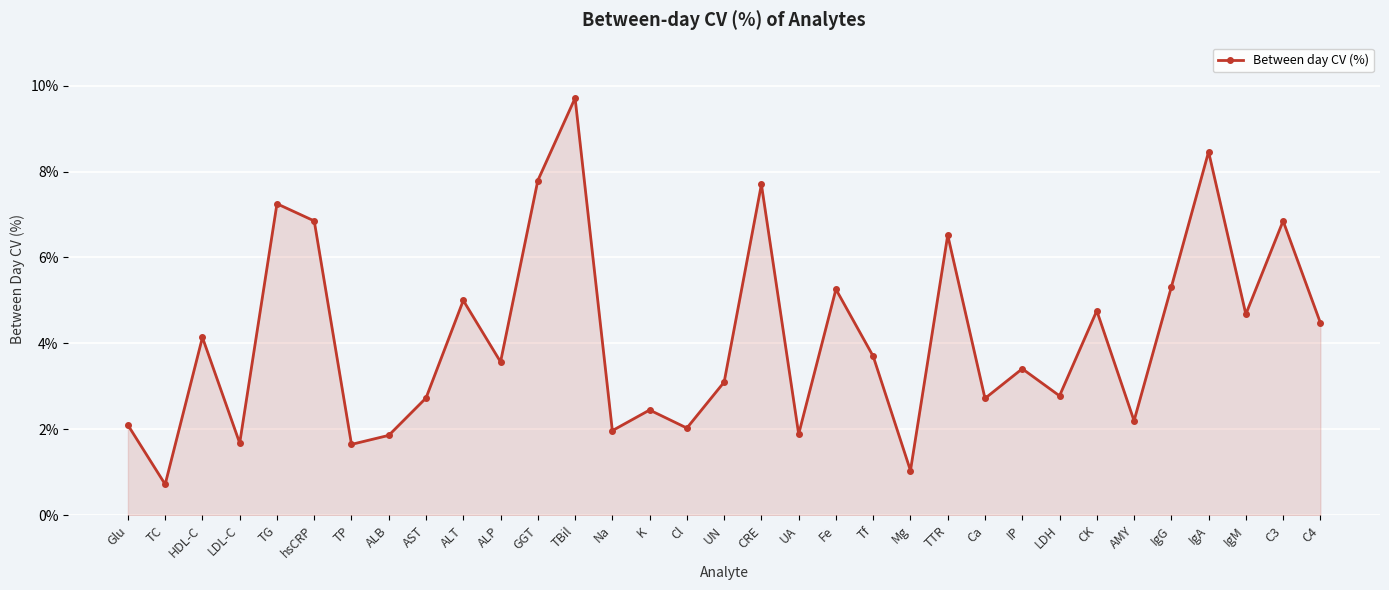

How many interior local valleys (lower than both neighbors) does the data have?

12